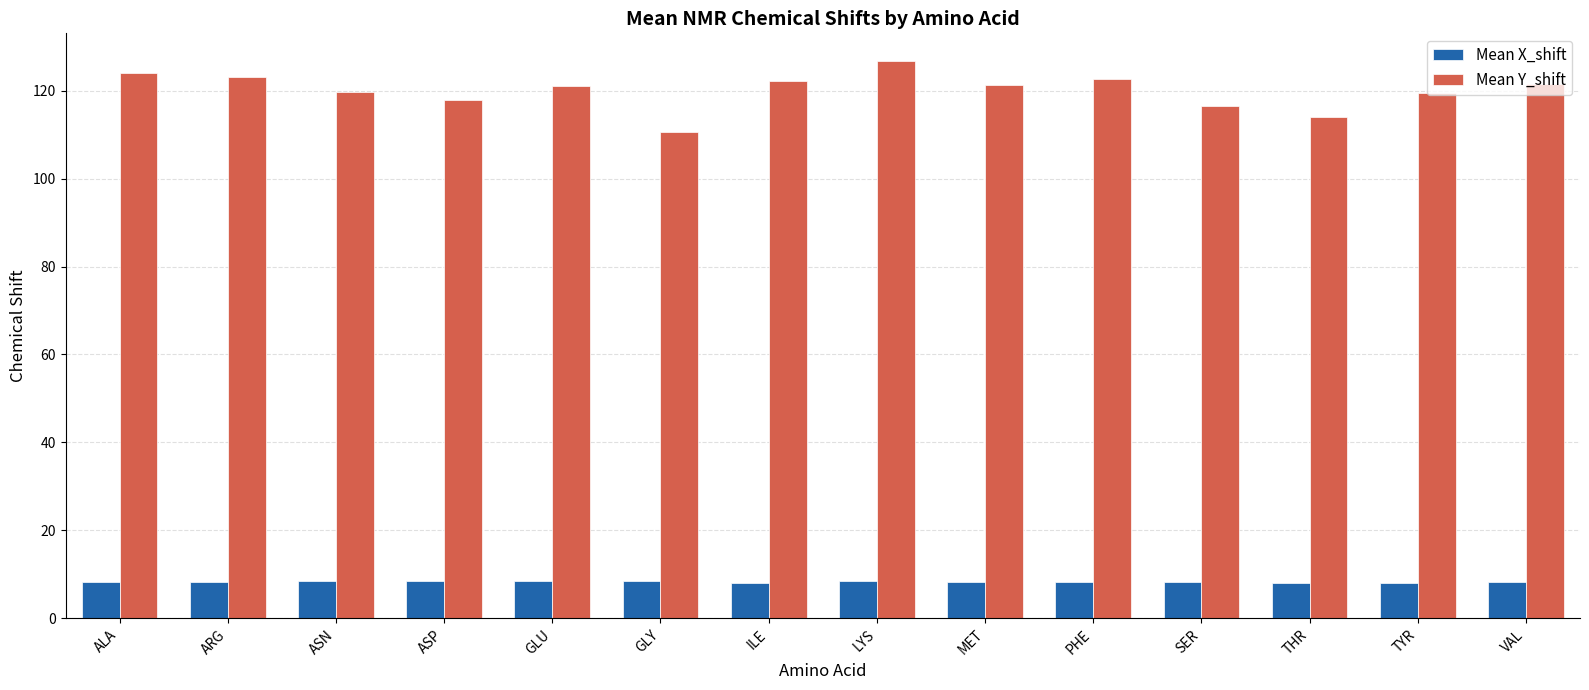

What is the sum of the Mean X_shift values at THR and ALA?

16.3